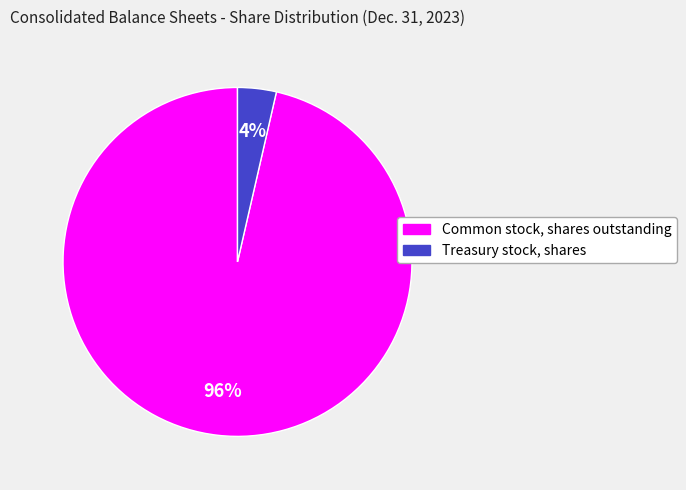

The Treasury stock, shares slice represents 17% of the pie. True or false?

False